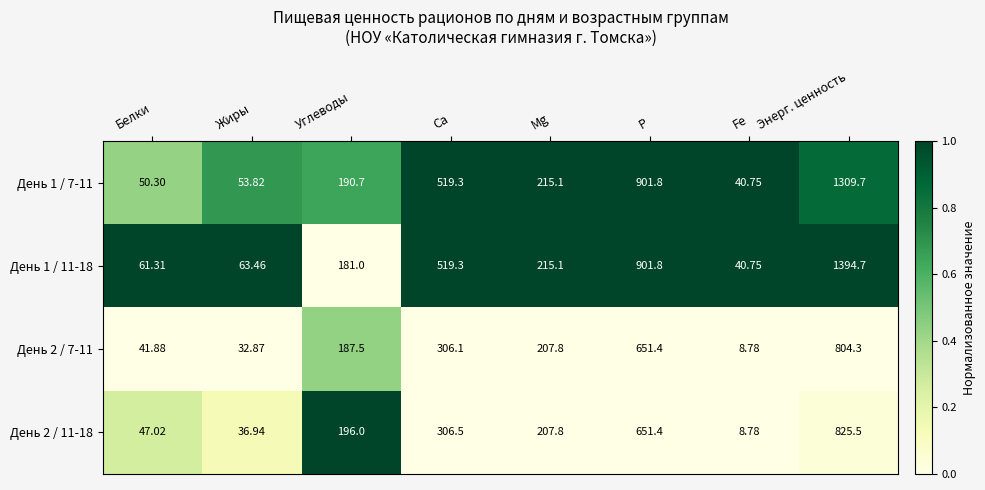

At which category is the sum across all series the highest?

Энерг. ценность